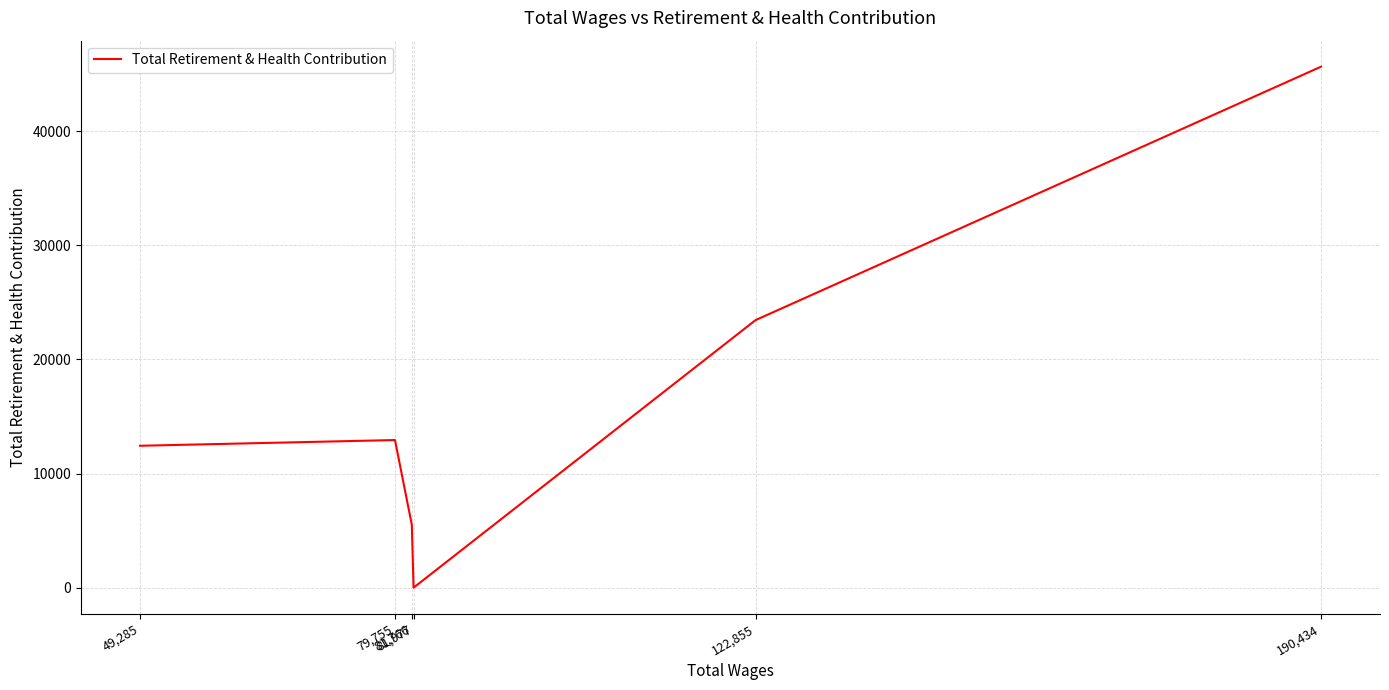

What position from the right is 81,766?

3